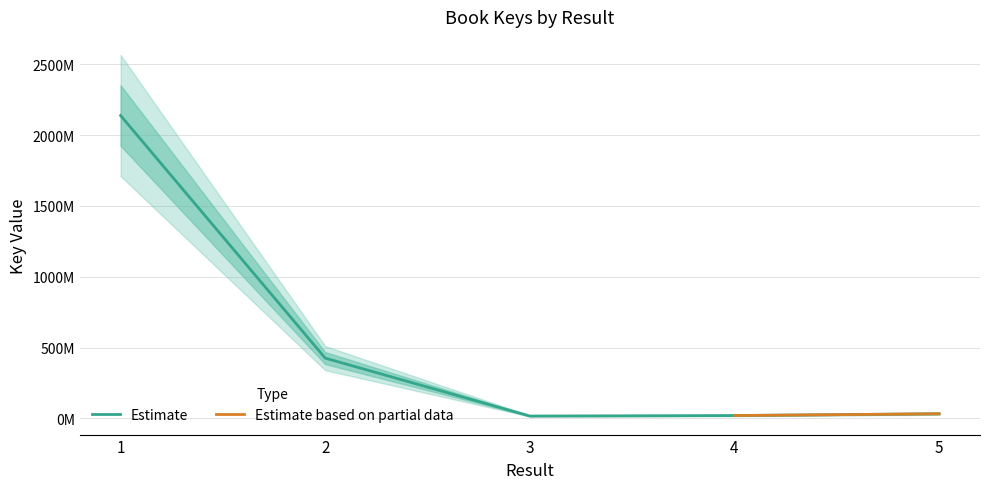

Rank the categories by value from lowest to highest.

3, 4, 5, 2, 1